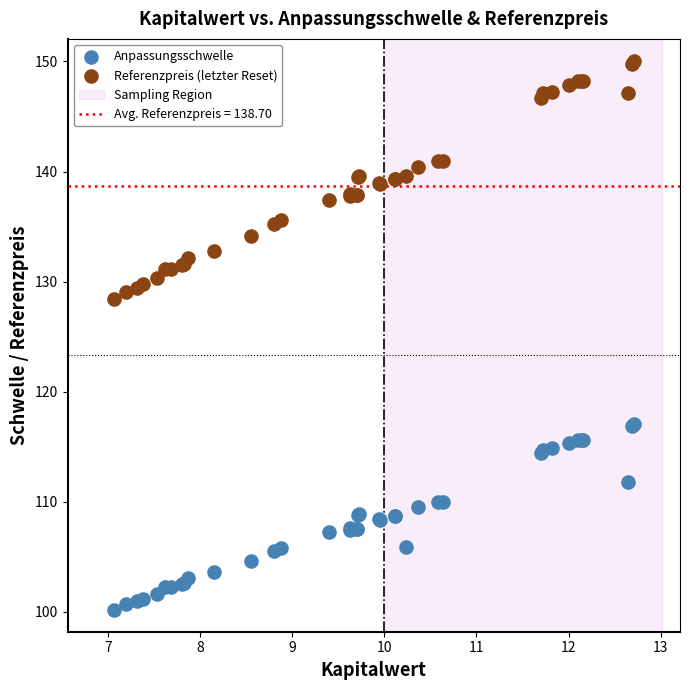

Which series reaches the maximum Y coordinate?

Referenzpreis (letzter Reset)